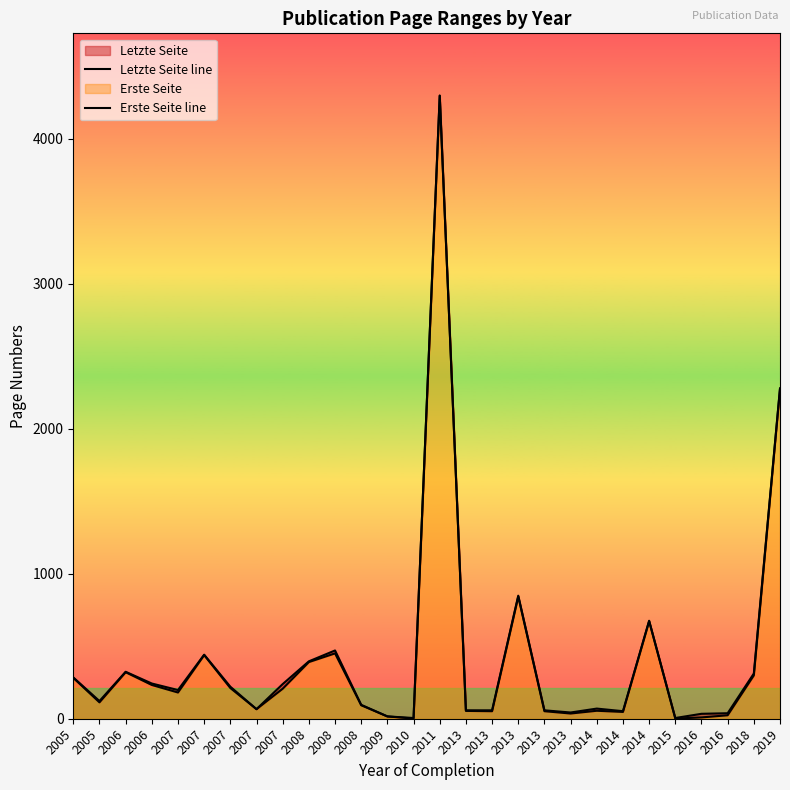

How many categories are shown in the chart?

28